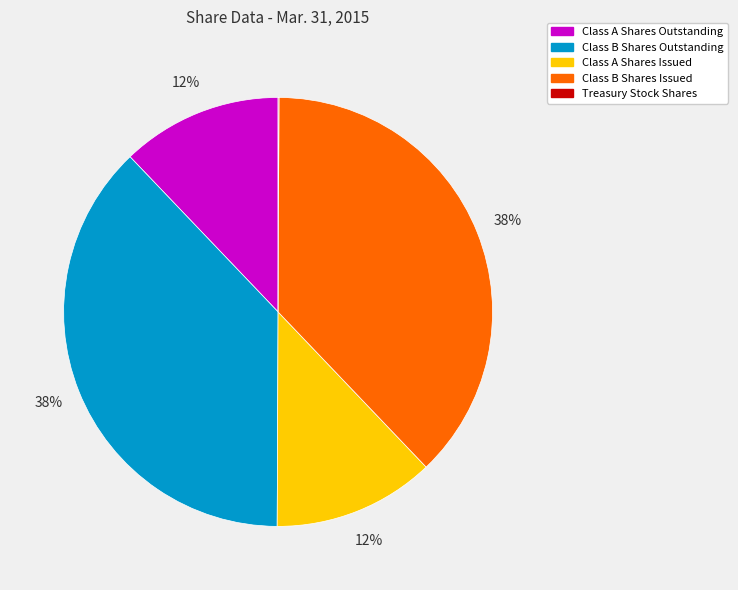

Is it true that Class B Shares Issued is 30% of the pie?

False